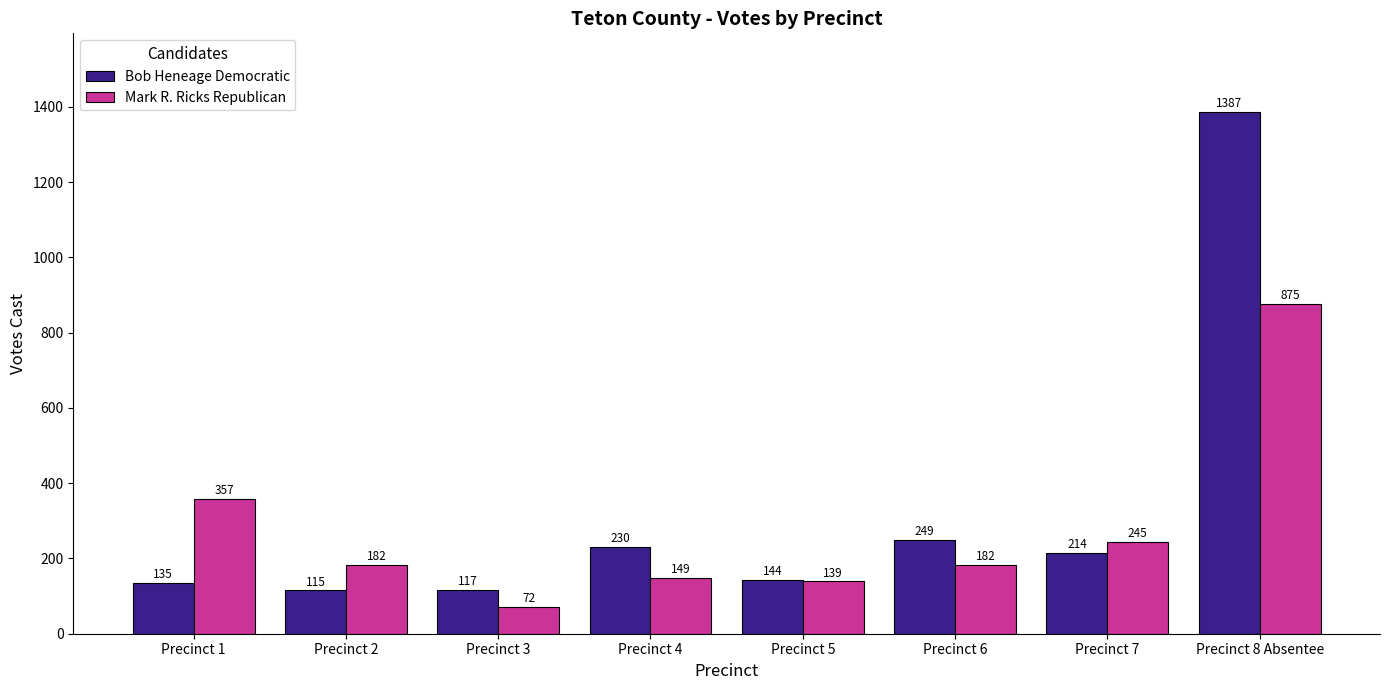

Which series has the largest total across all categories?

Bob Heneage Democratic